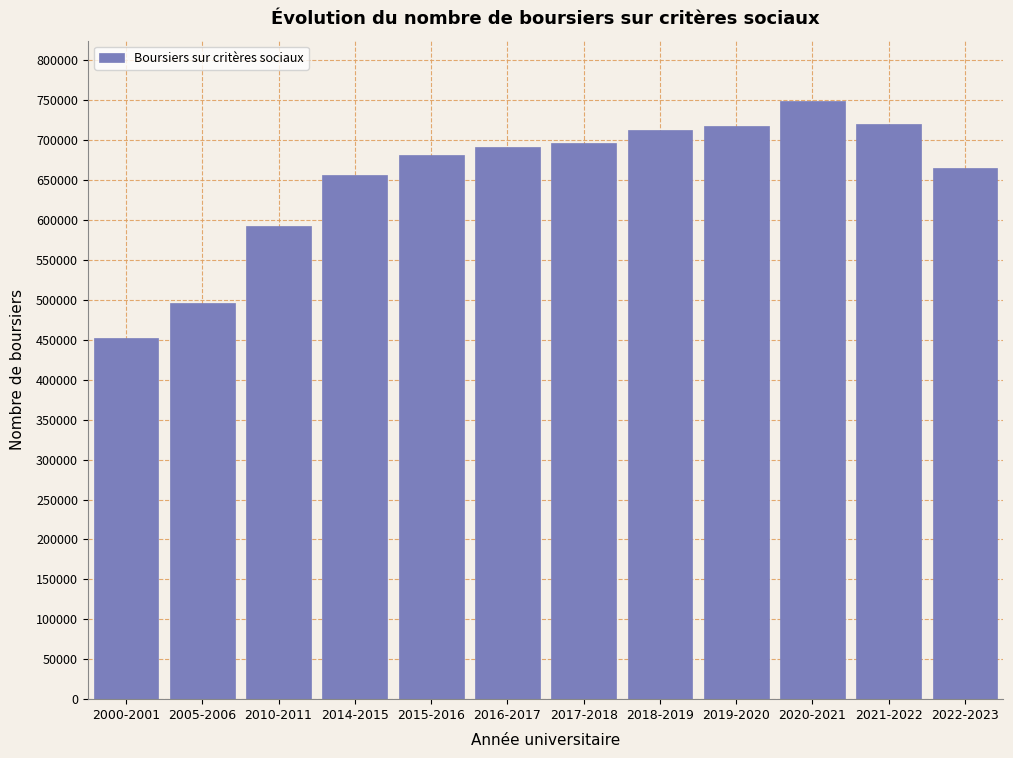

Which has a higher value, 2016-2017 or 2018-2019?

2018-2019